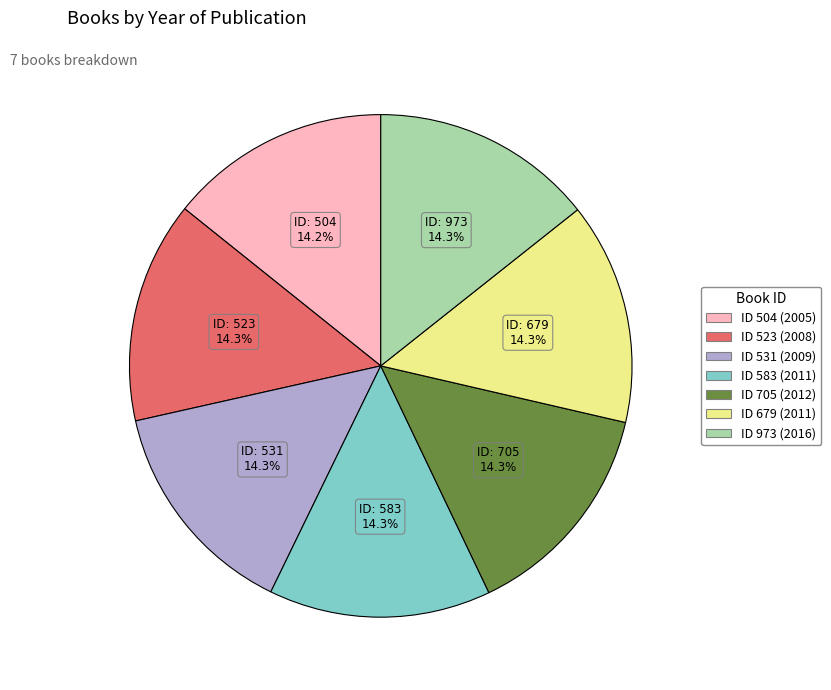

Does any single category account for the majority?

No